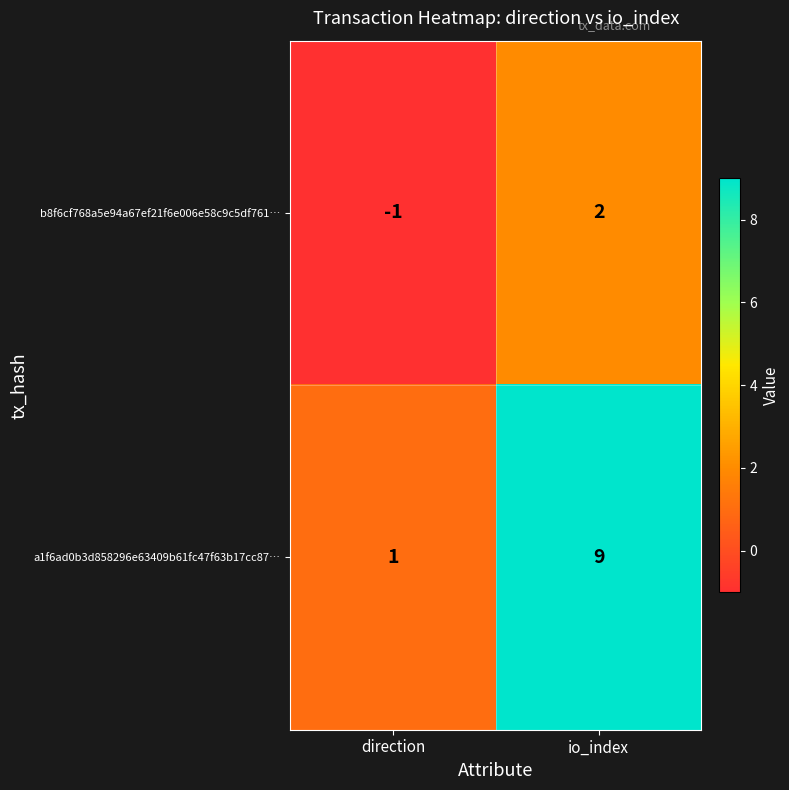

Reading right to left, extract all data points from this chart.

b8f6cf768a5e94a67ef21f6e006e58c9c5df761…: 2	-1
a1f6ad0b3d858296e63409b61fc47f63b17cc87…: 9	1